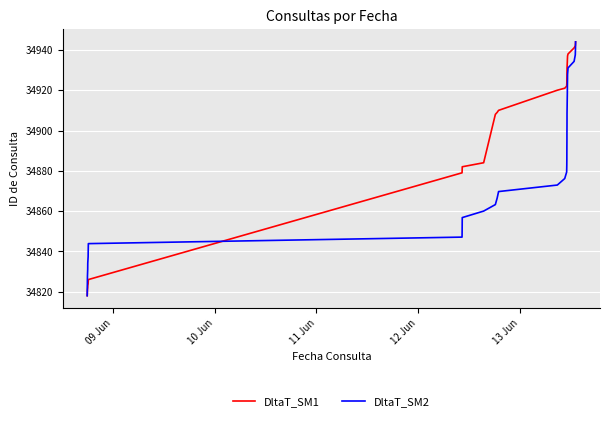

What is the greatest value displayed?

34944.0